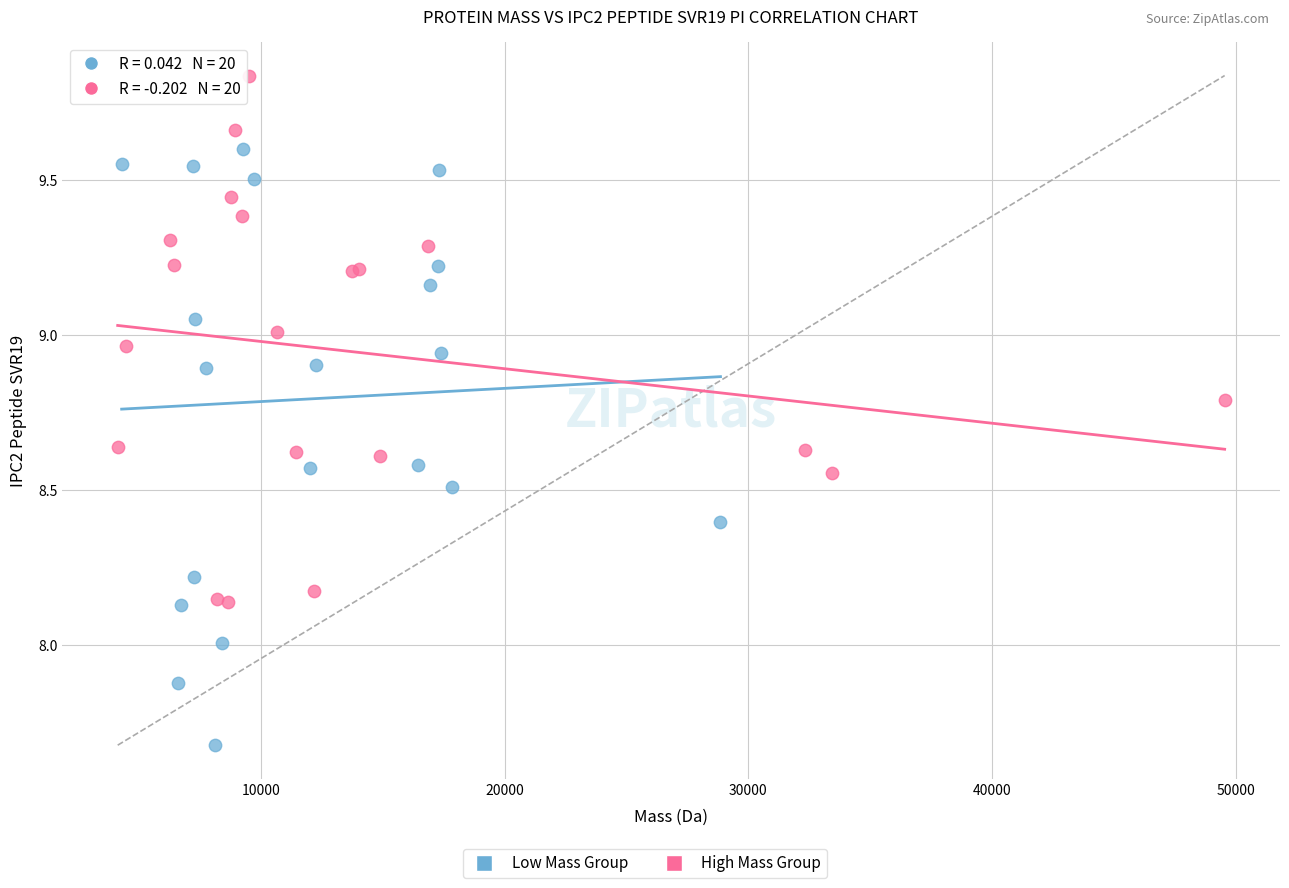

Which series contains the lowest Y value?

Low Mass Group